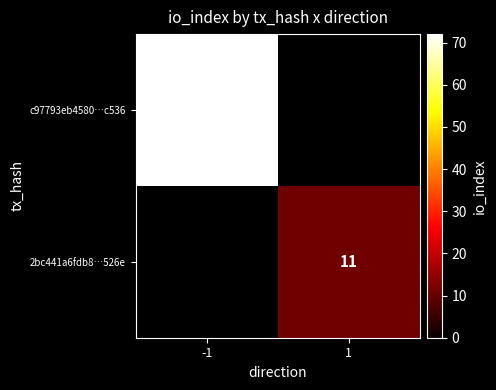

What is the minimum value shown in the chart?

11.0